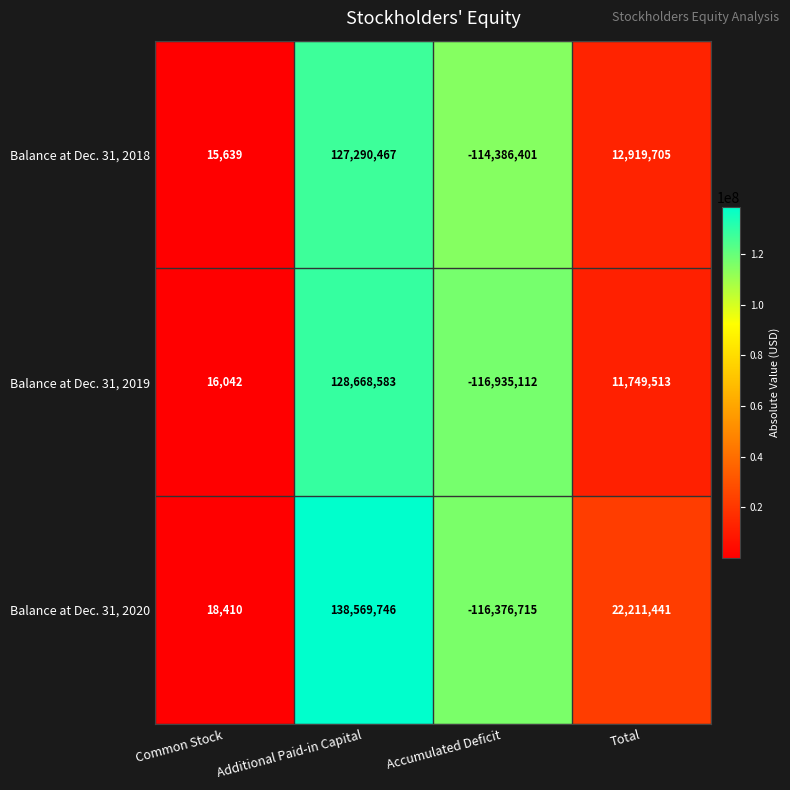

How many series are shown in this chart?

3